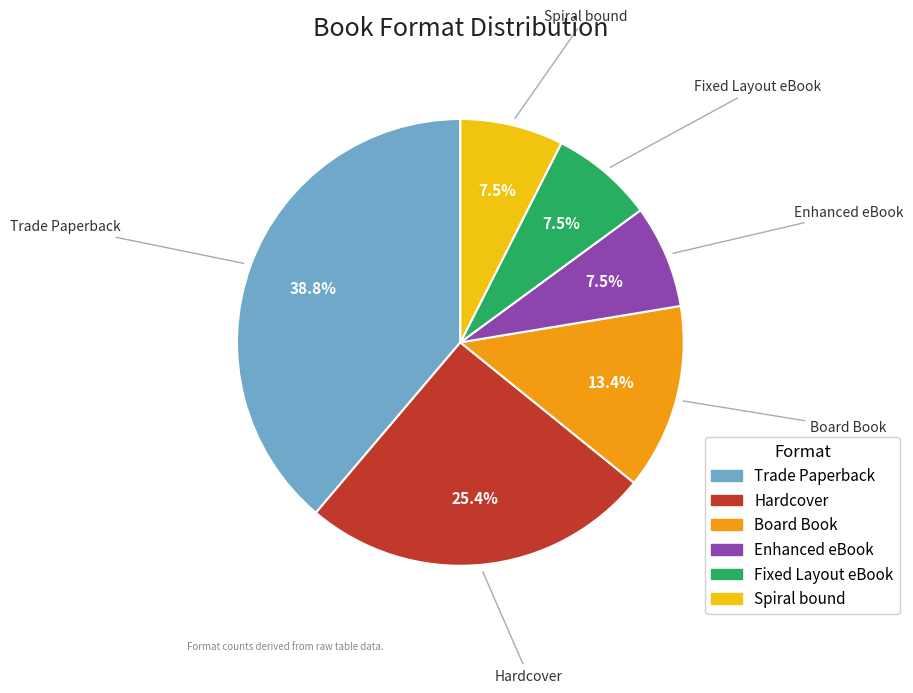

Is it true that Fixed Layout eBook is 18% of the pie?

False